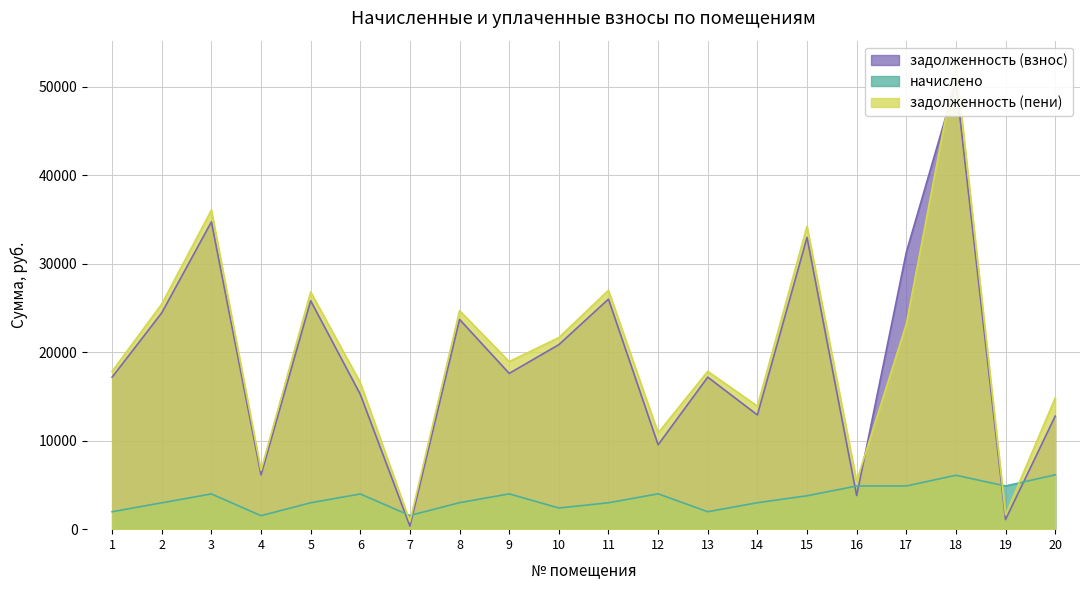

The начислено series shows 3978.0 at 6. True or false?

True